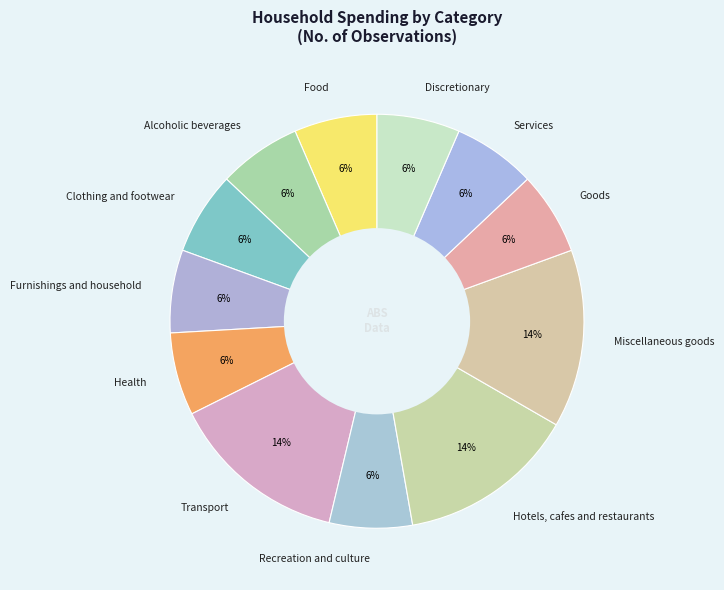

Does Transport represent more than half of the total?

No